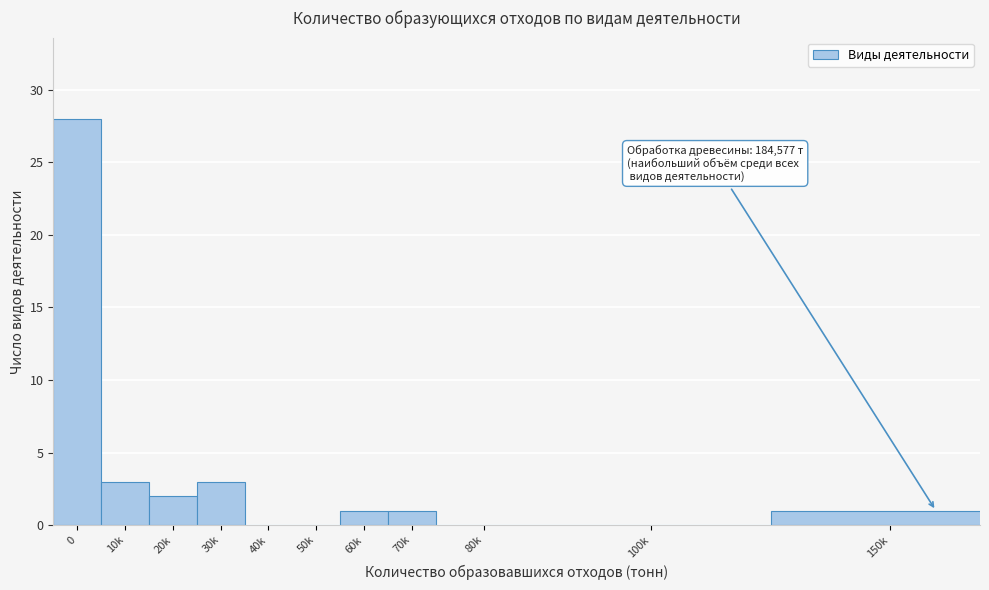

Reading left to right, what are all the values shown in this chart?

0=28	10k=3	20k=2	30k=3	40k=0	50k=0	60k=1	70k=1	80k=0	100k=0	150k=1